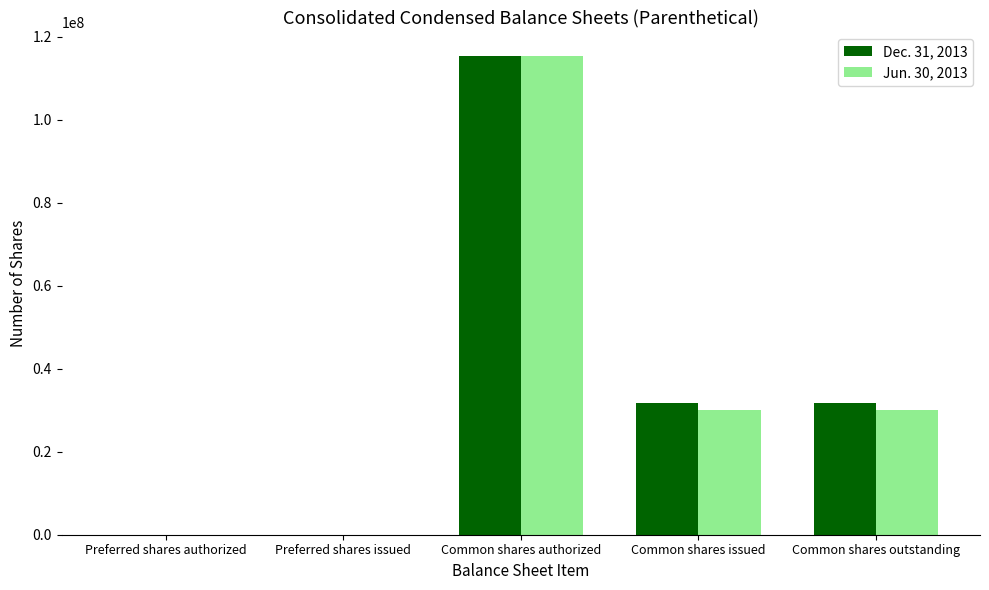

Which series changed the most between Common shares authorized and Common shares issued?

Jun. 30, 2013